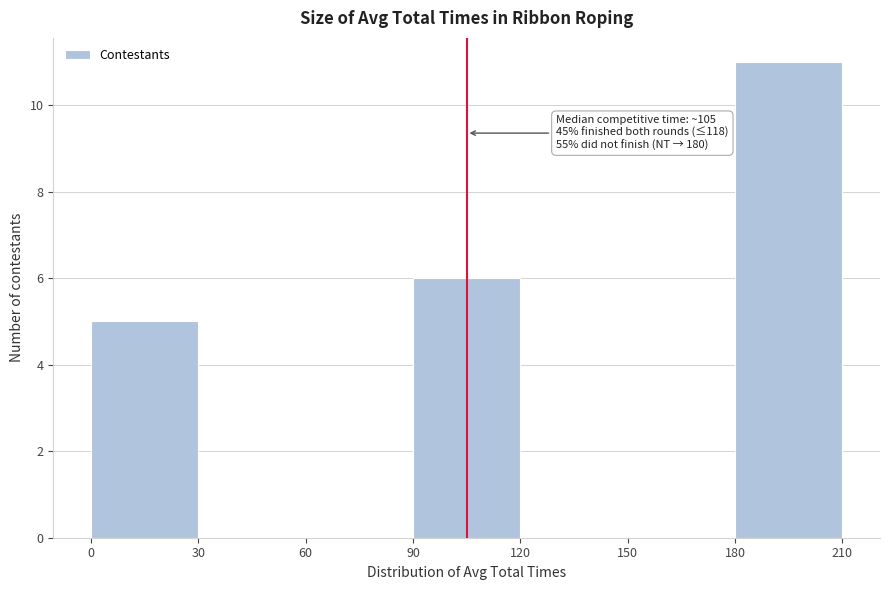

Which range on the x-axis has the tallest bar?

180 to 210